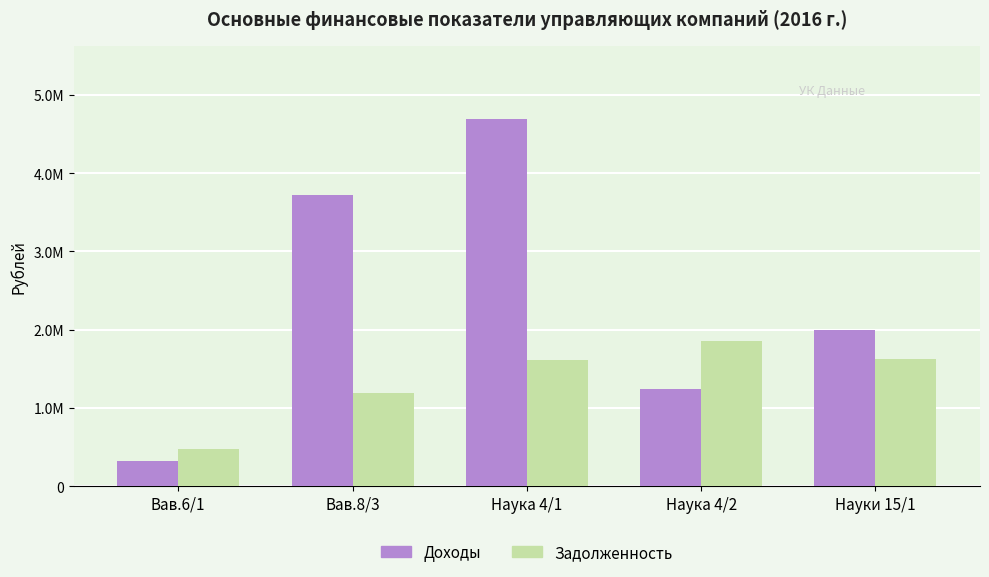

True or false: Задолженность has a value of 1193201.7 at Вав.8/3.

True